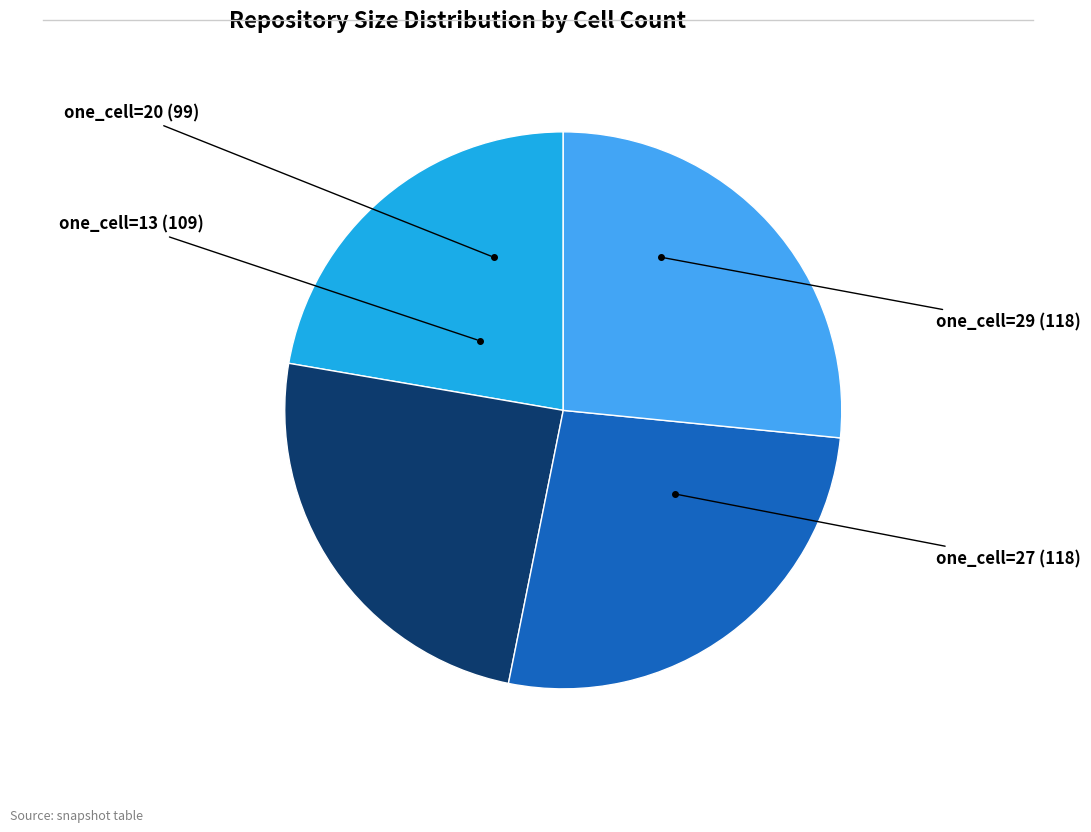

True or false: one_cell=13 accounts for 25% of the total.

True